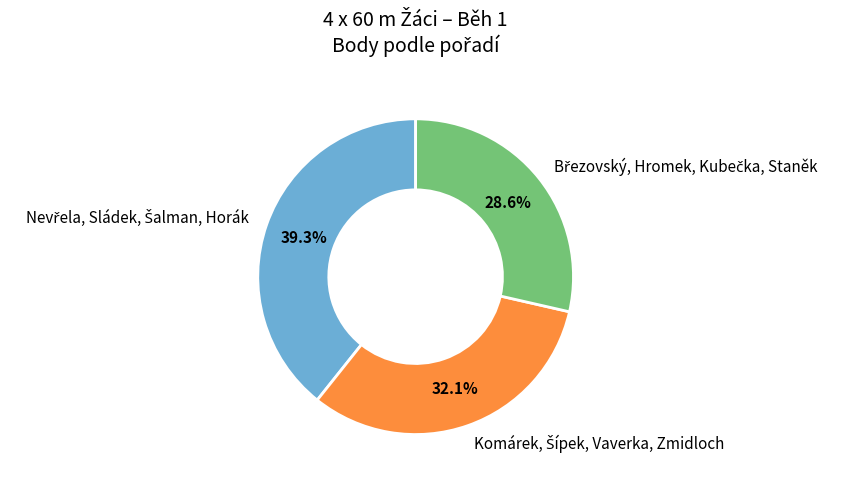

To the nearest percent, what is the difference between the largest and smallest slice percentages?

11%